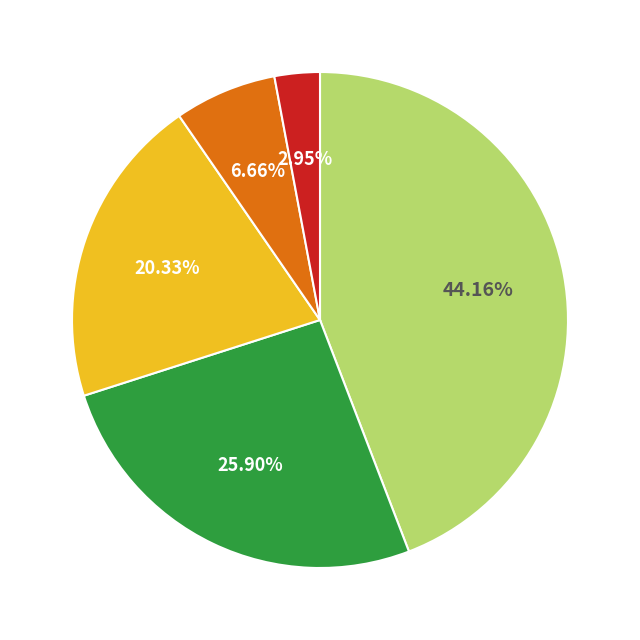

Does any single category account for the majority?

No